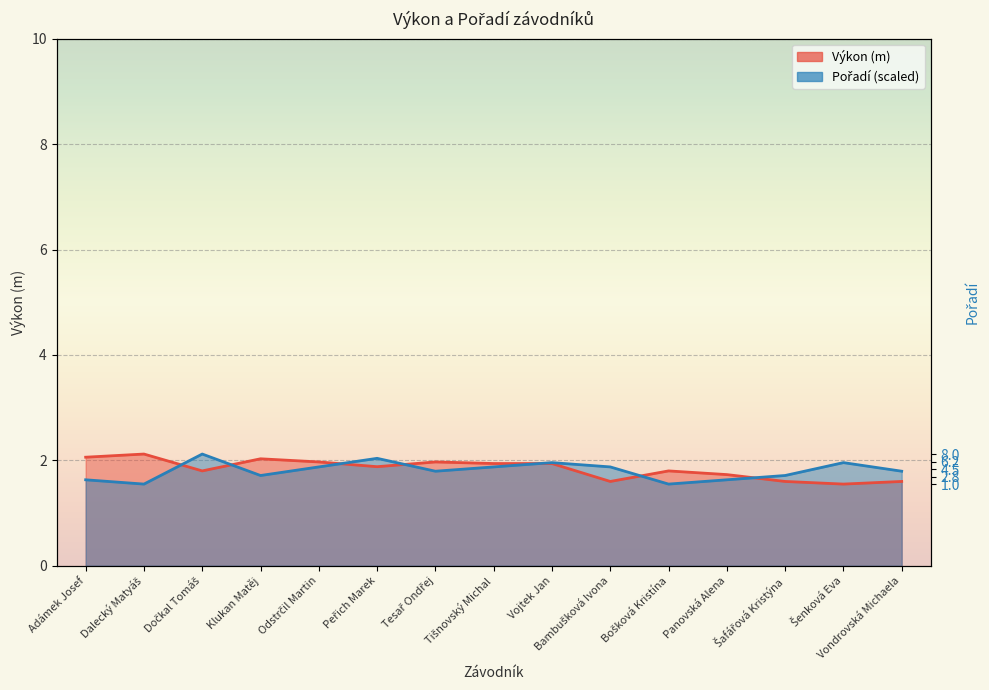

At how many categories does at least one series exceed 1?

15